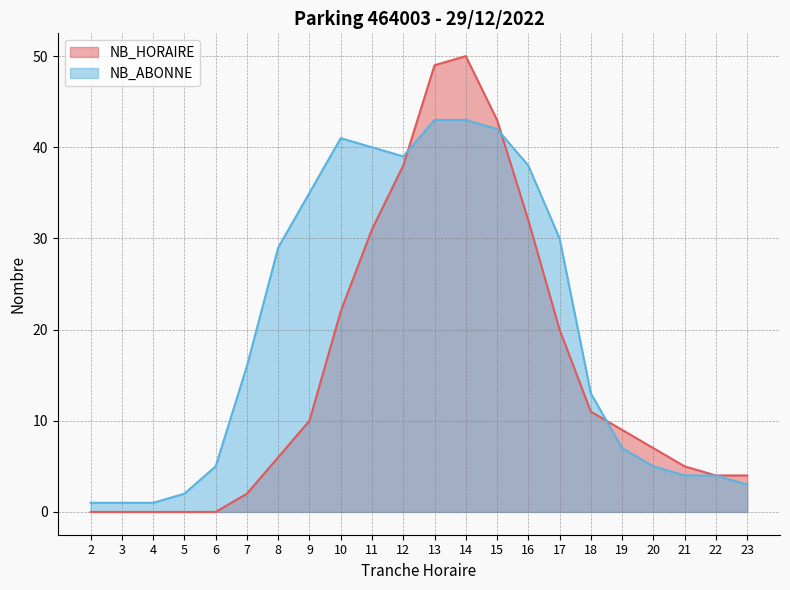

List the series in order of their peak value, highest first.

NB_HORAIRE, NB_ABONNE